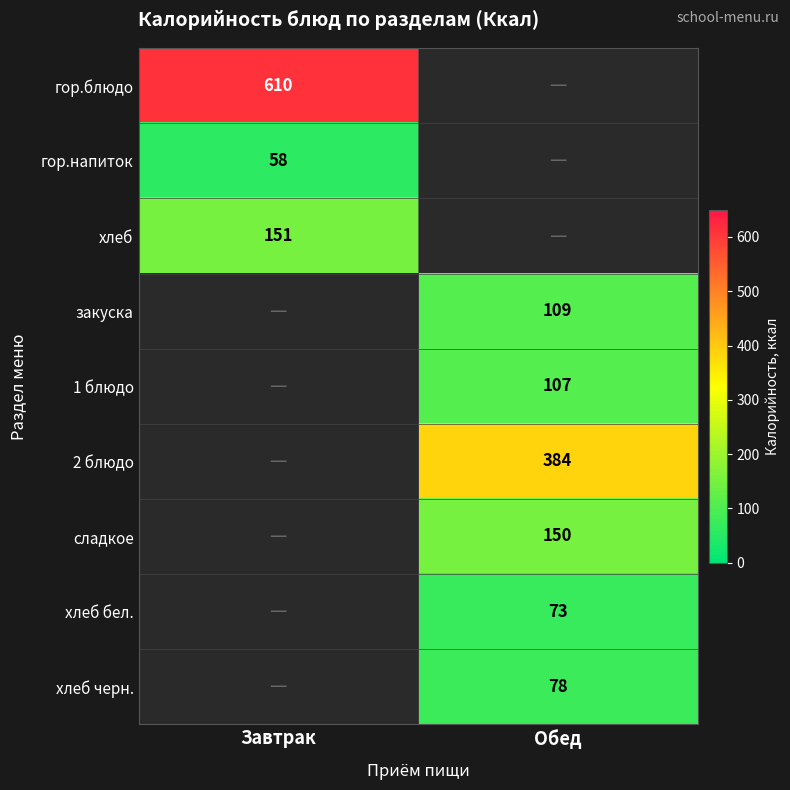

At which category does the chart reach its minimum across all series?

Завтрак